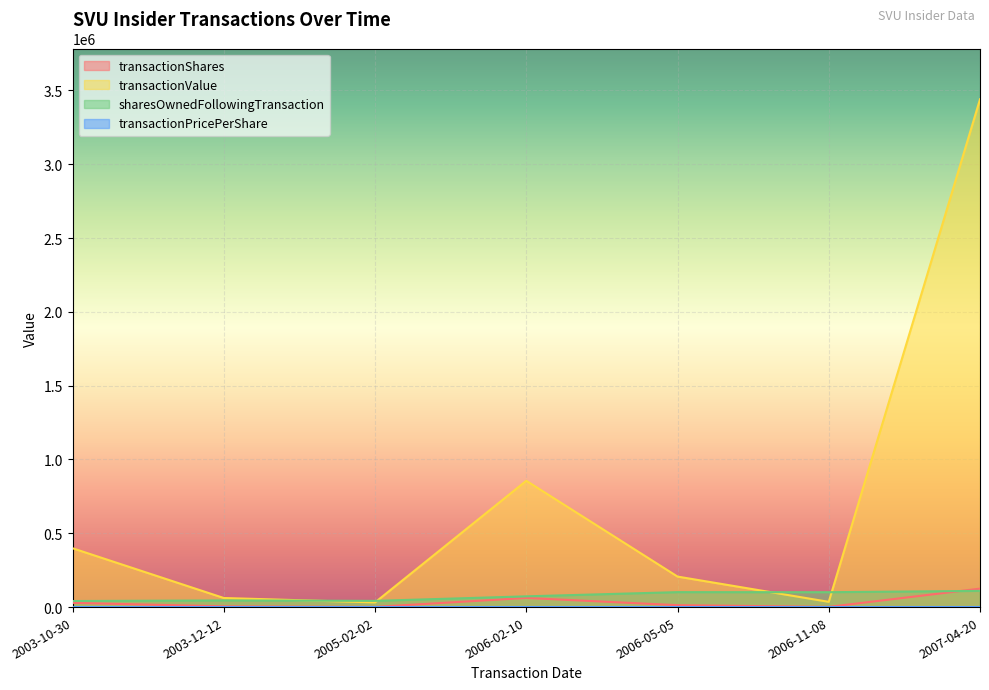

What is the approximate value of transactionShares at 2006-02-10?

61924.0